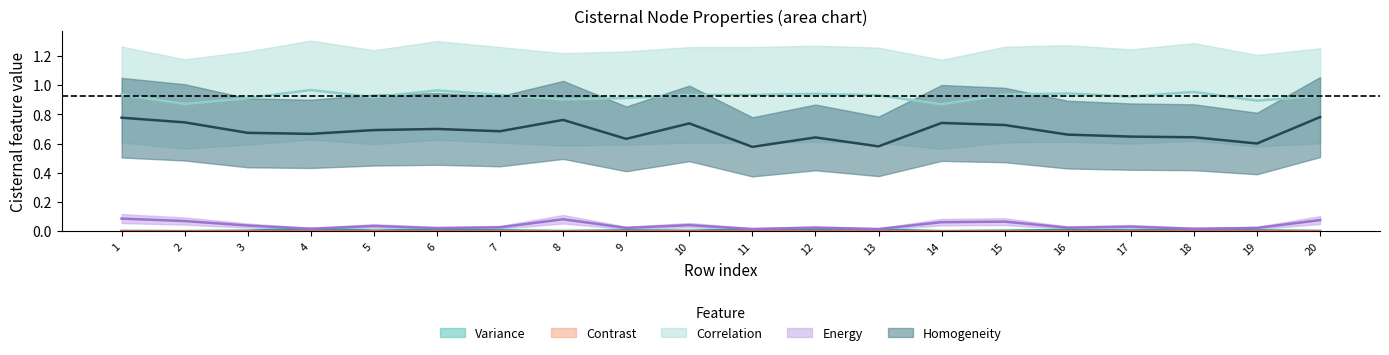

Which series has the largest total across all categories?

cisternal_Correlation